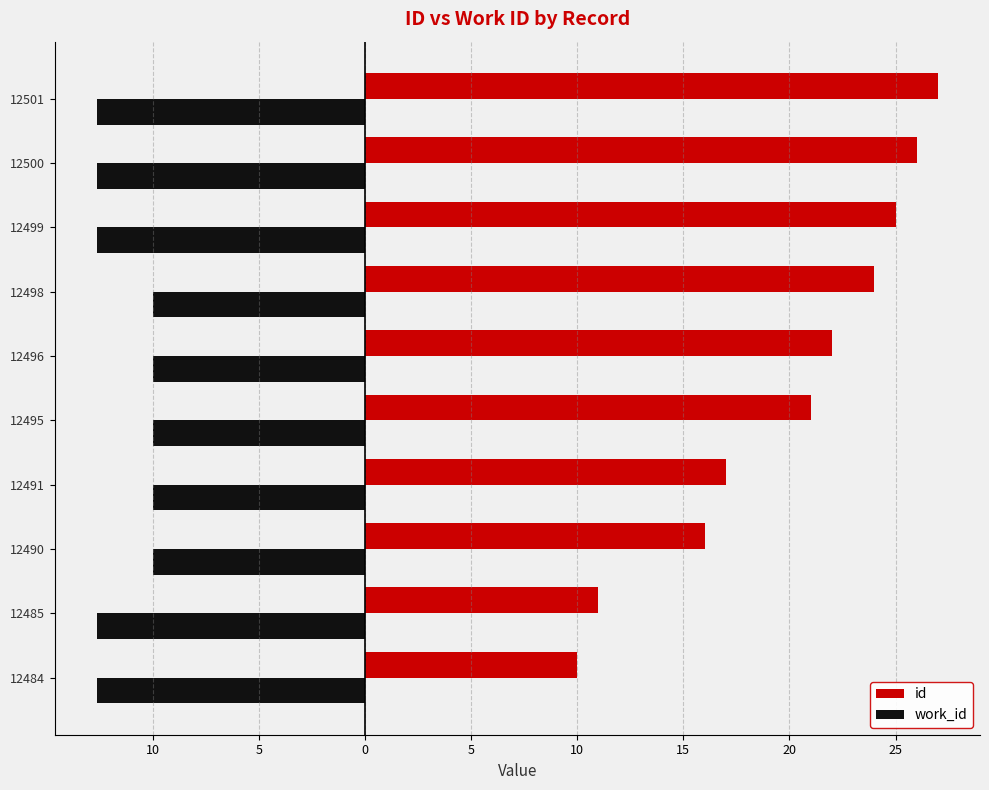

Reading left to right, what are all the values shown in this chart?

id: 10.0	11.0	16.0	17.0	21.0	22.0	24.0	25.0	26.0	27.0
work_id: -12.6	-12.6	-10.0	-10.0	-10.0	-10.0	-10.0	-12.6	-12.6	-12.6